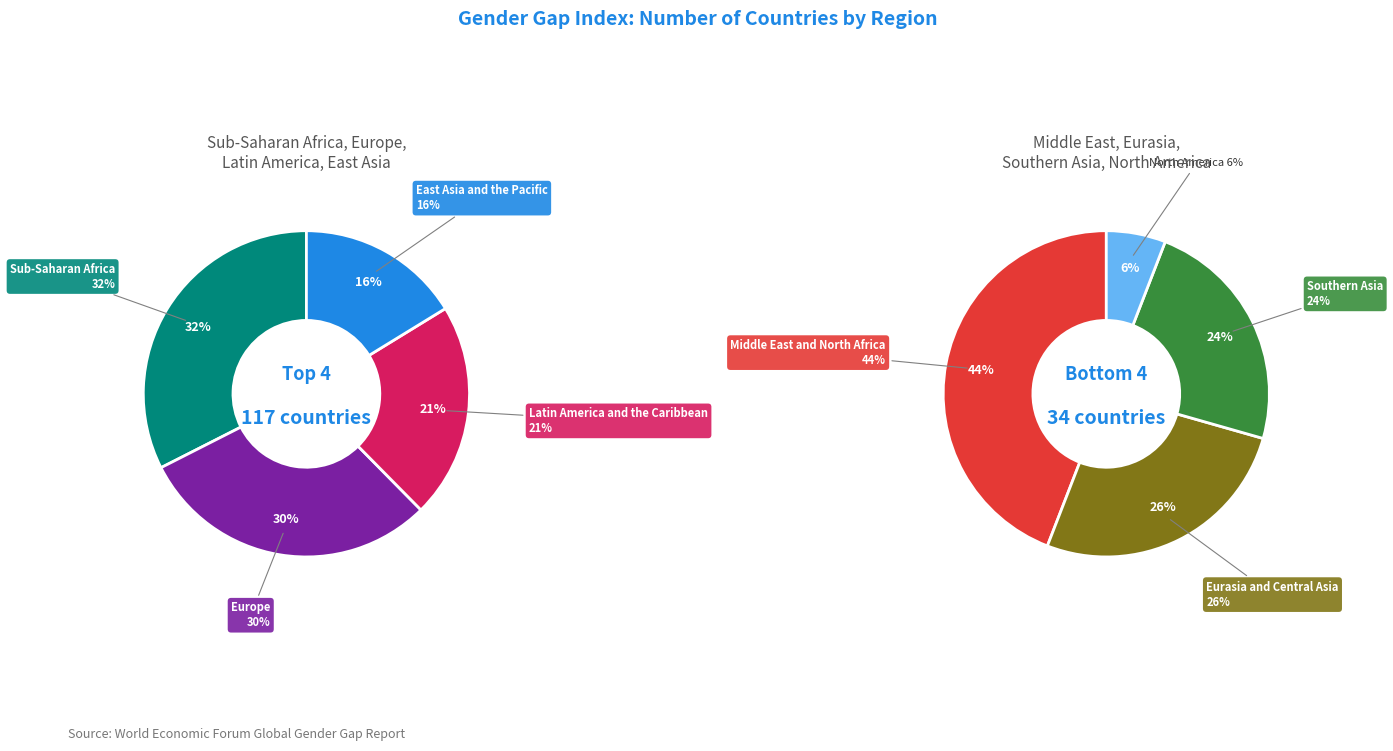

Between Sub-Saharan Africa and Europe, which is larger?

Sub-Saharan Africa